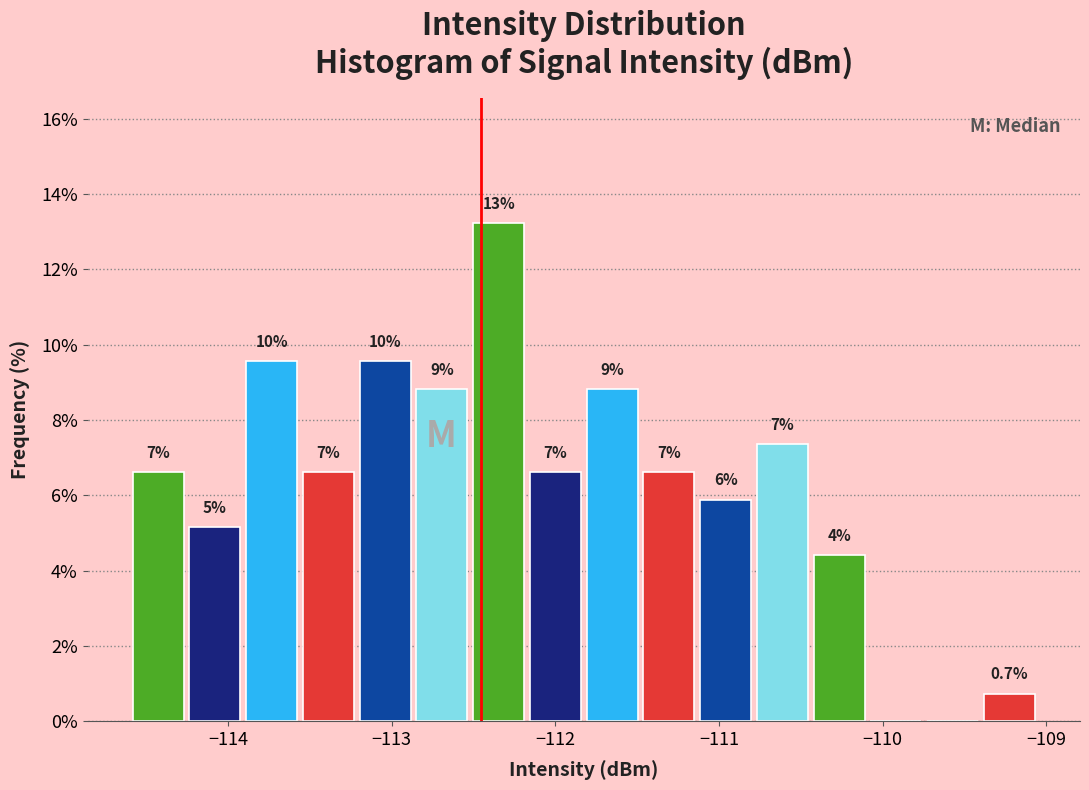

Read against the x-axis, roughly where is the centre of the tallest bar?

-112.3